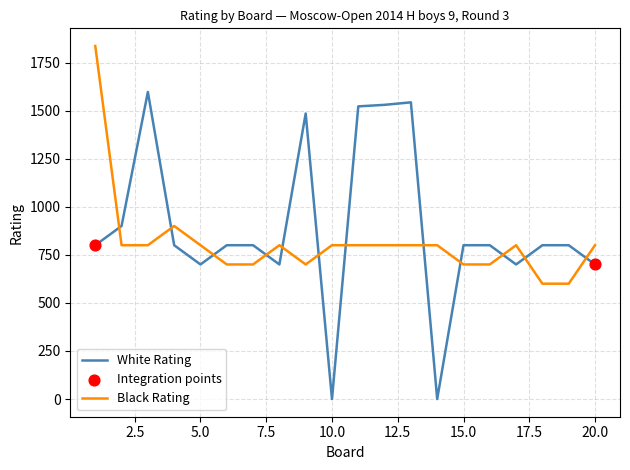

Rank the series by their maximum value, from highest to lowest.

Black Rating, White Rating